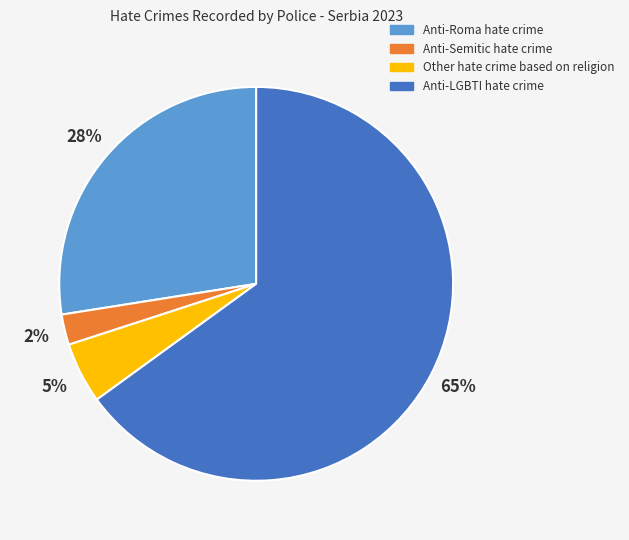

Which category has the biggest portion of the pie?

Anti-LGBTI hate crime